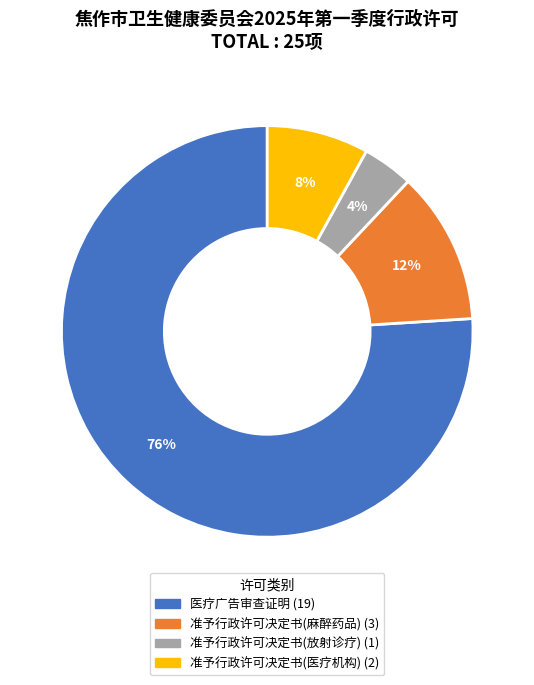

Is there any slice that represents more than half of the pie?

Yes